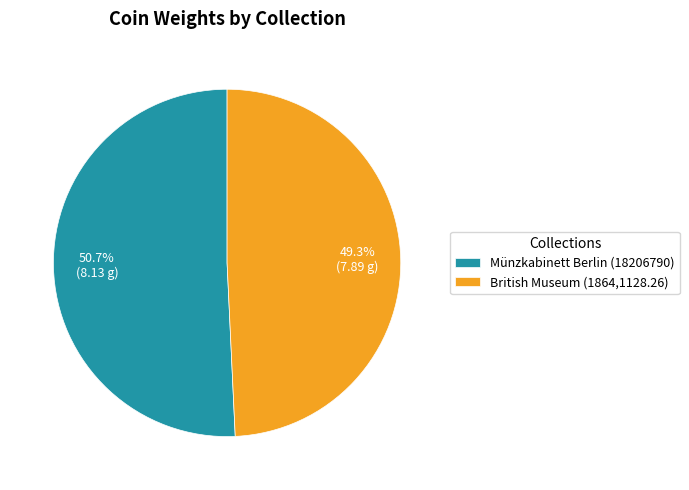

Is there any slice that represents more than half of the pie?

Yes